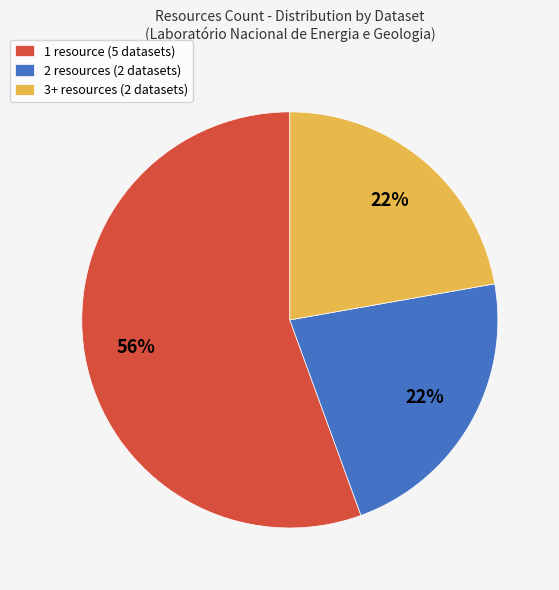

What is the ratio of the value at 2 resources (2 datasets) to the value at 3+ resources (2 datasets)?

1.0